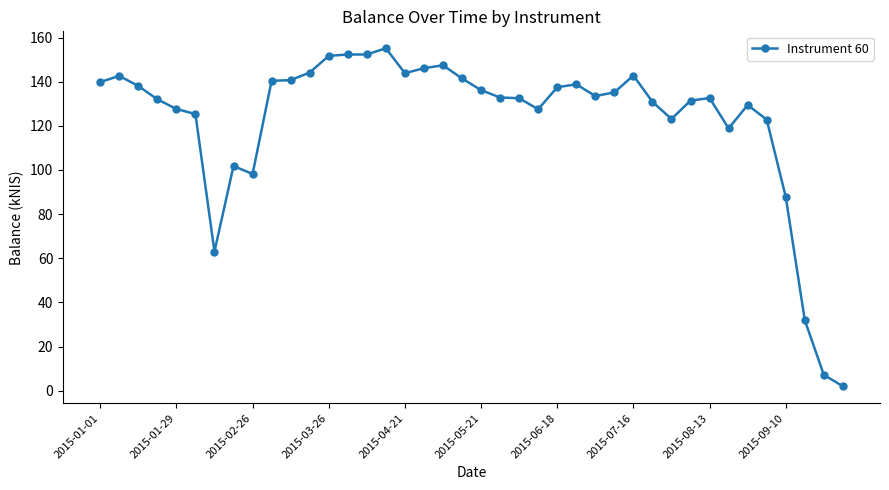

What is the value of the 21st point from the left?

136.2